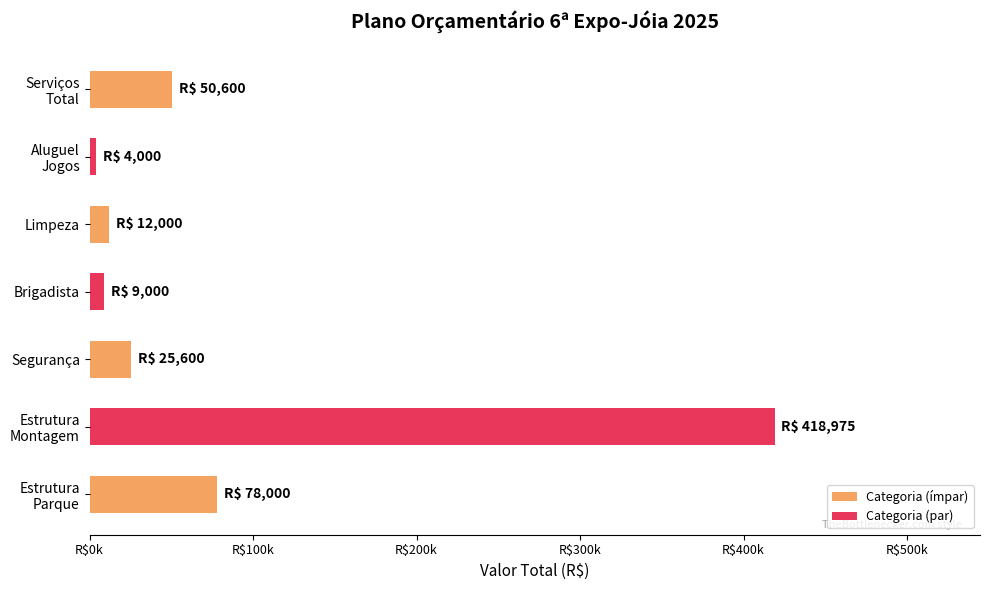

At which label is the value closest to 211487?

Estrutura
Parque